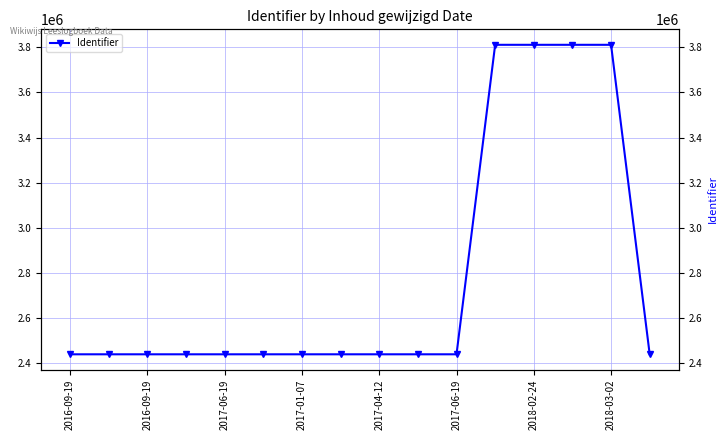

What is the sum of the values at 2017-01-07 and 11?

6251509